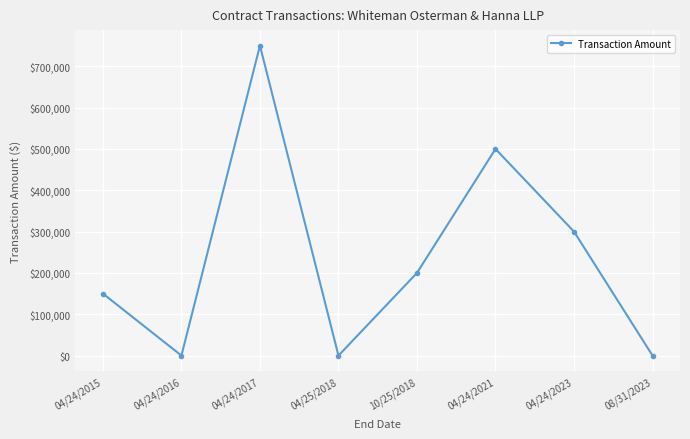

What is the change in value from 04/24/2015 to 10/25/2018?

+50000